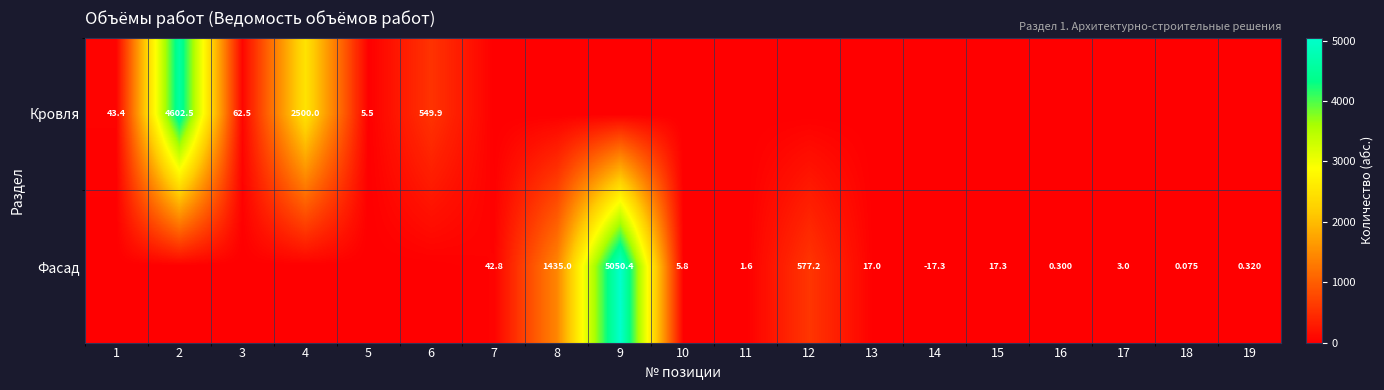

Between 6 and 19, which series saw the biggest shift?

Кровля